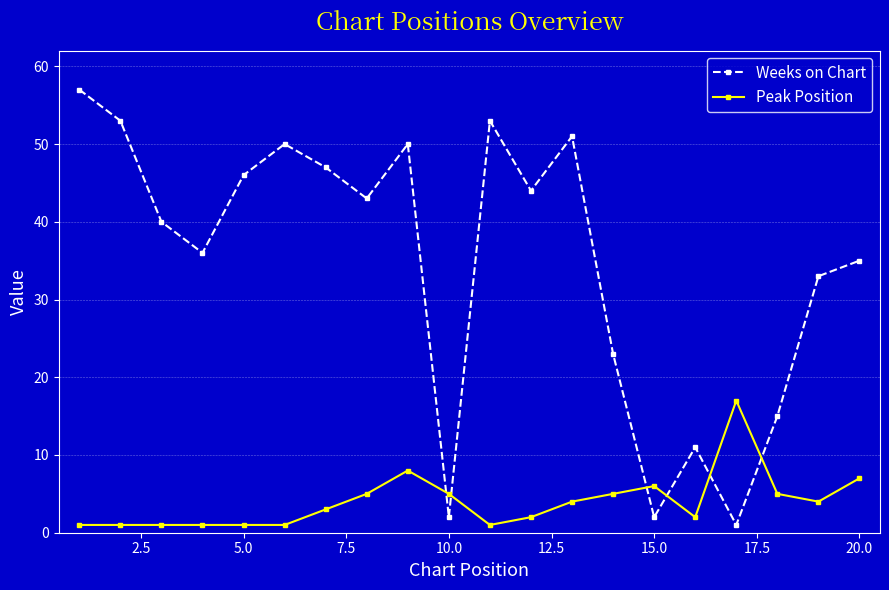

What is the lowest value of the Weeks on Chart series?

1